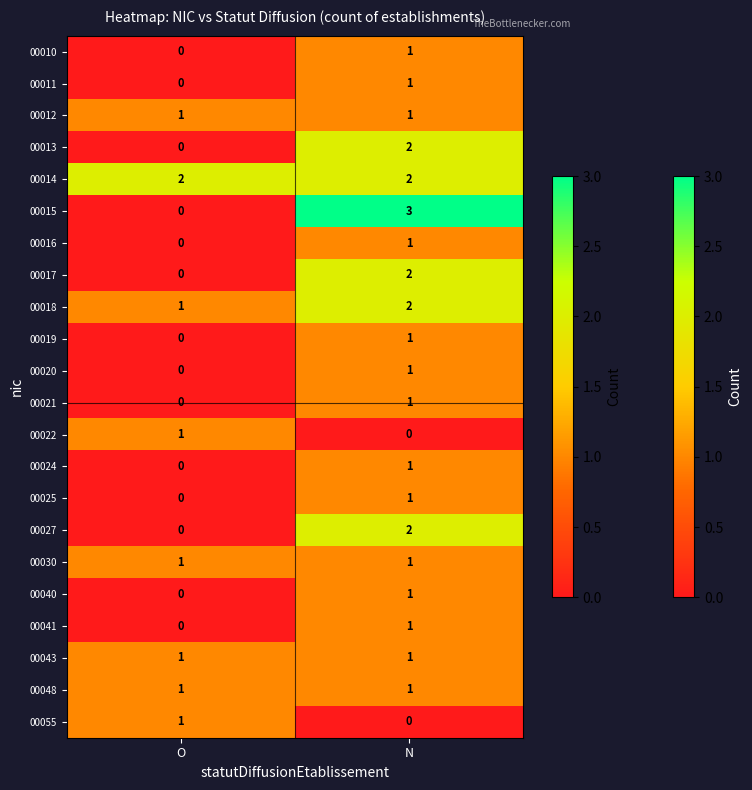

At which category is the sum across all series the highest?

N